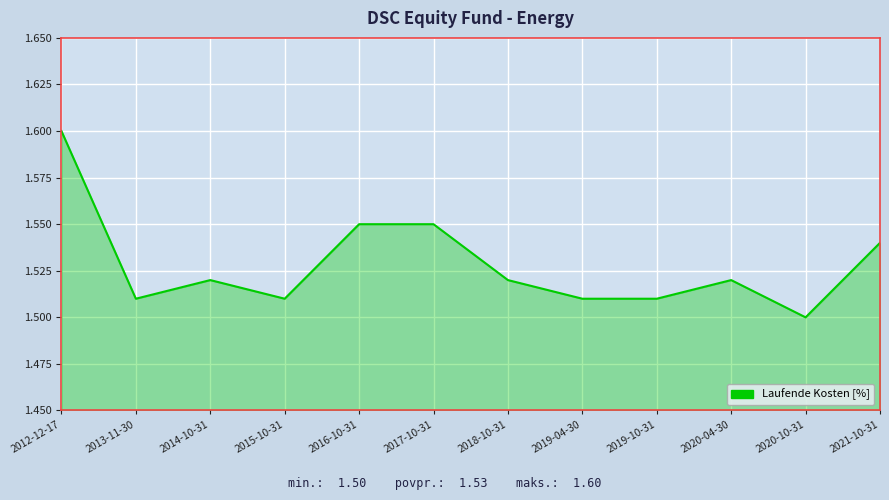

What is the ratio of the value at 2020-04-30 to the value at 2020-10-31?

1.0